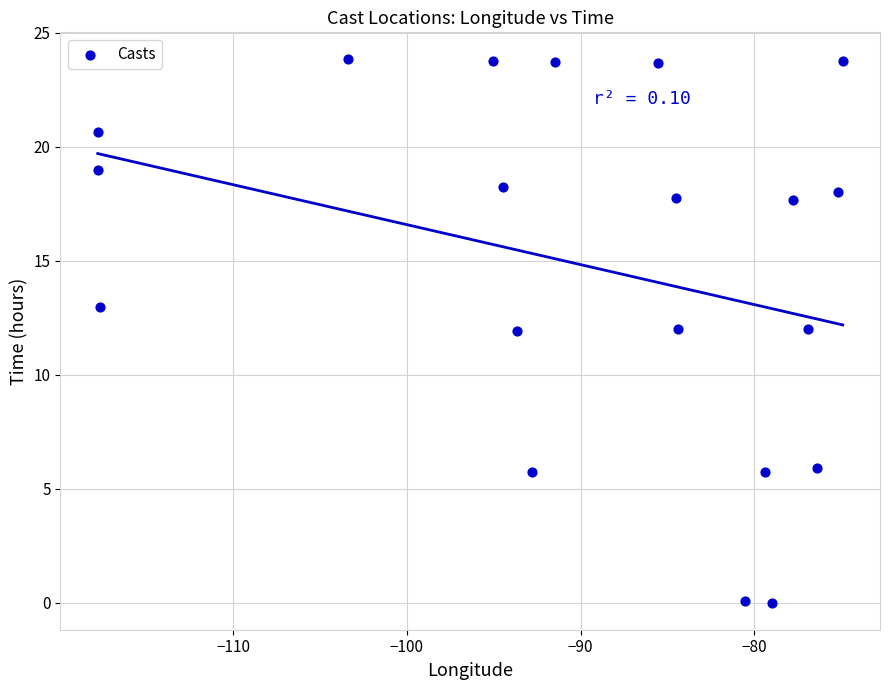

What is the range of X values (max minus min)?

42.9